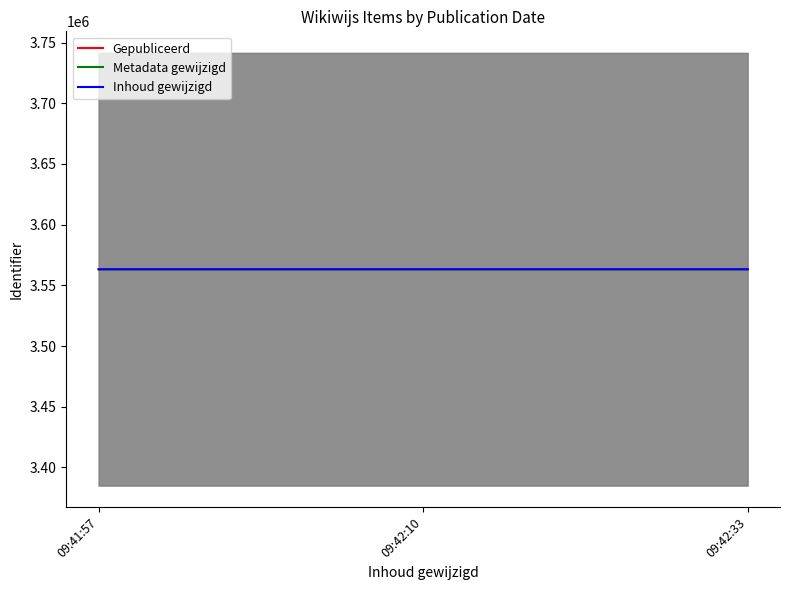

What is the sum of the Inhoud gewijzigd values at 09:41:57 and 09:42:33?

7126466